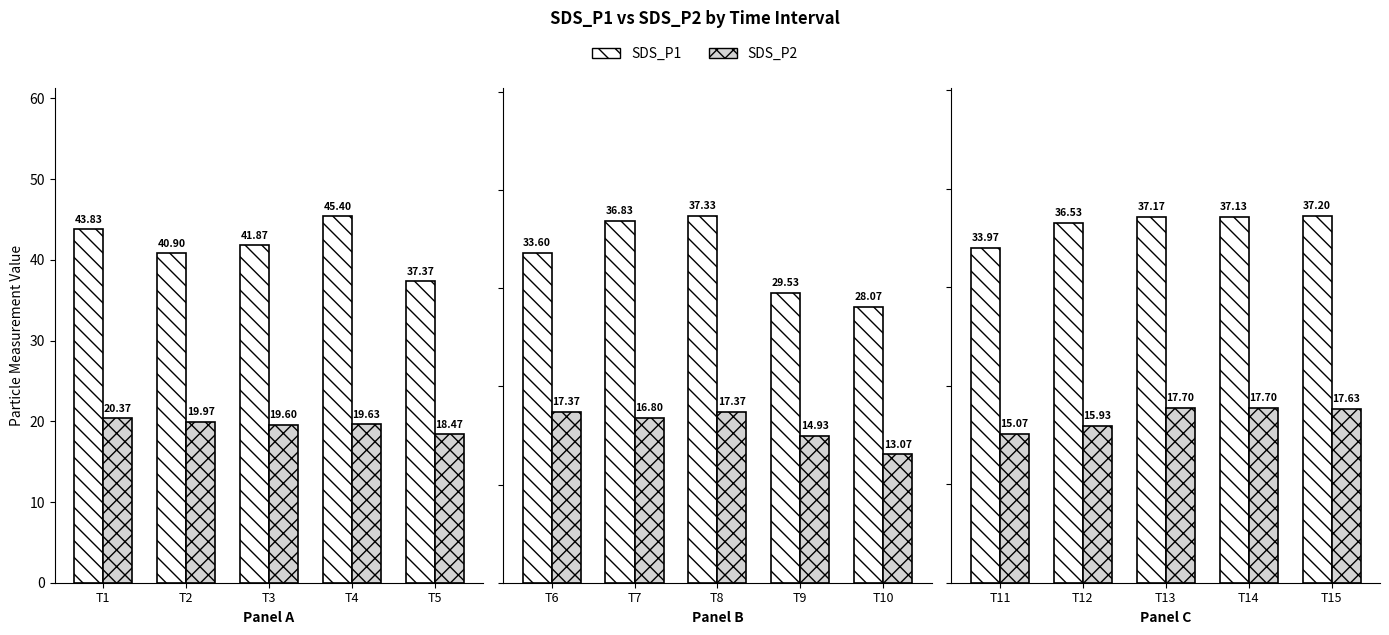

How many data points does each series have?

5